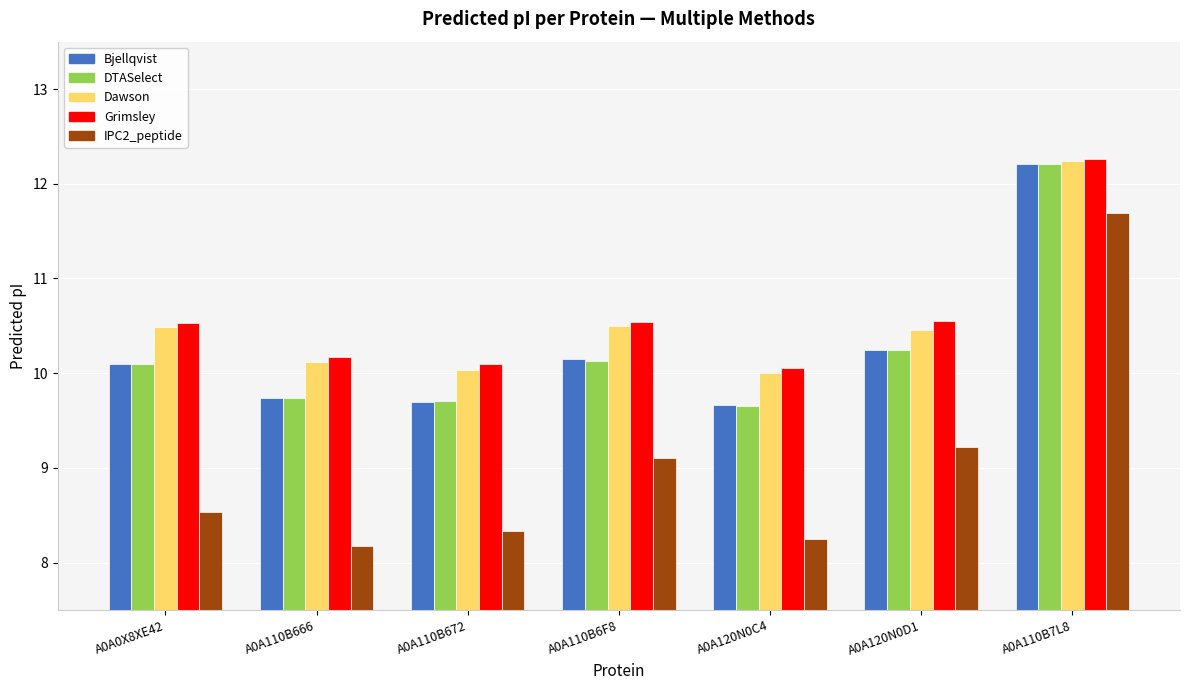

What is the difference between the maximum and second lowest values in the Bjellqvist series?

2.5